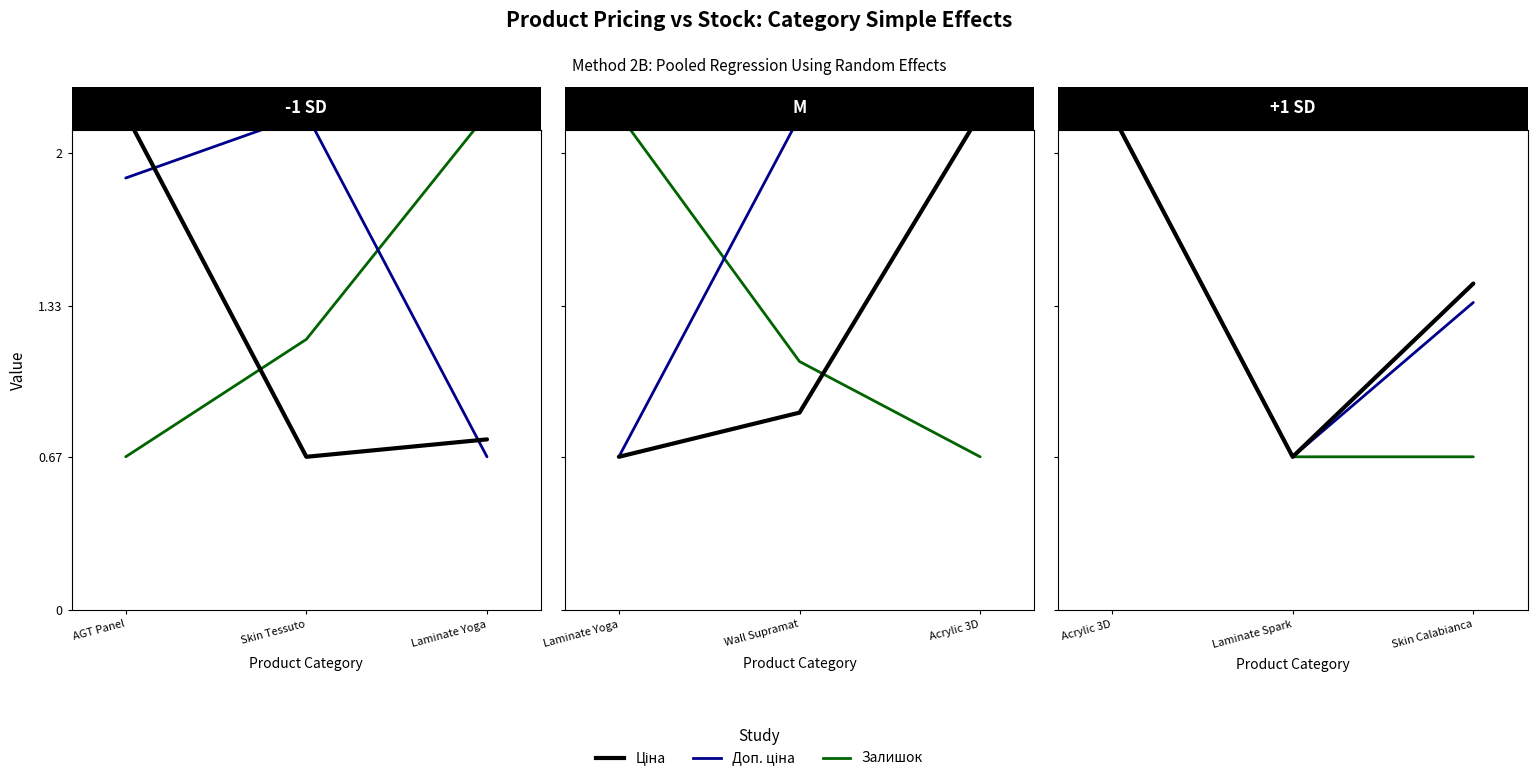

What position from the right is Laminate Yoga?

1